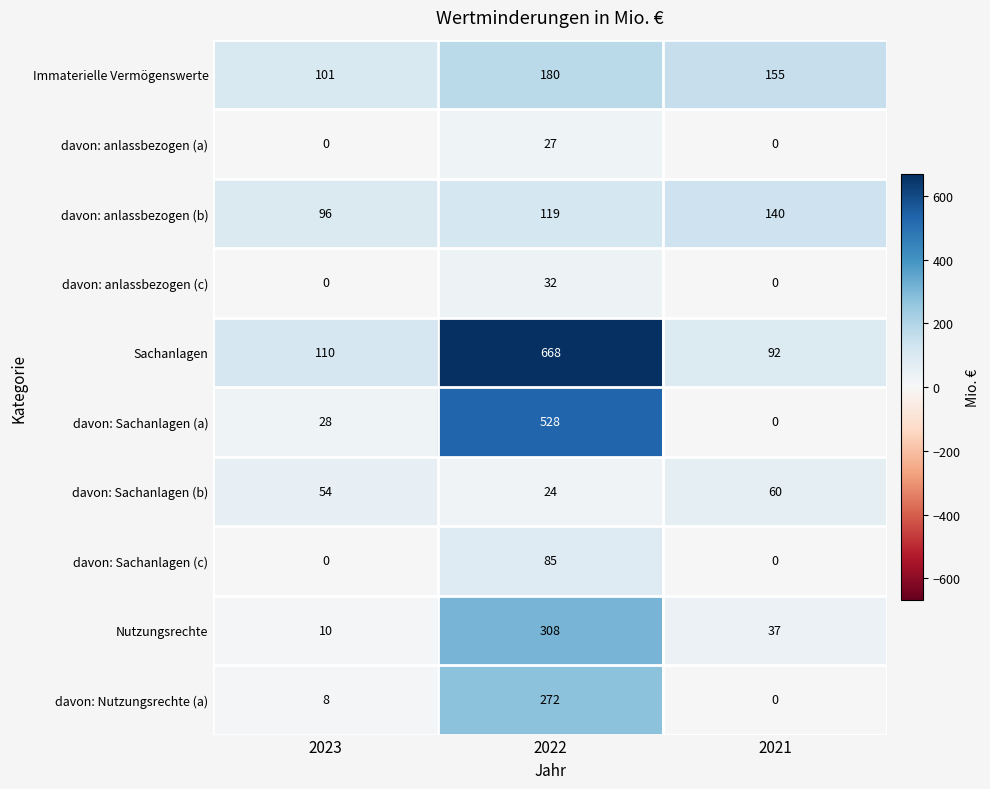

What is the sum of all davon: Sachanlagen (a) values?

556